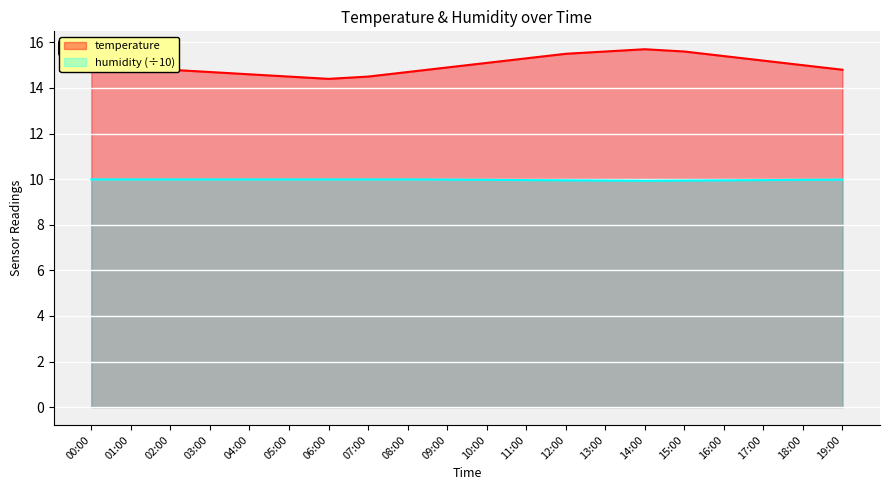

What is the value of the temperature point at the 5th from the left?

14.6